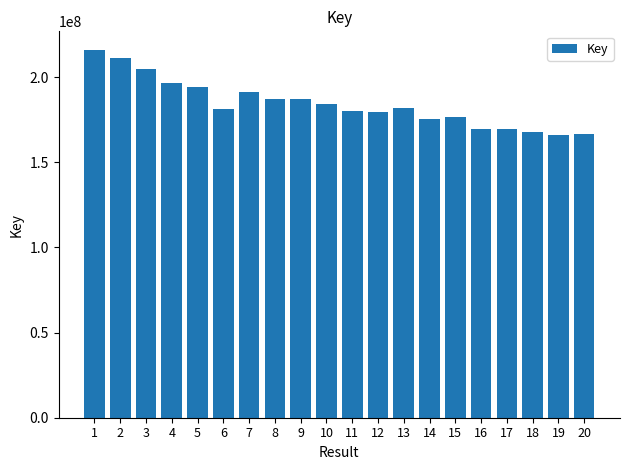

Approximately how many times larger is the value at 6 compared to 14?

1.0